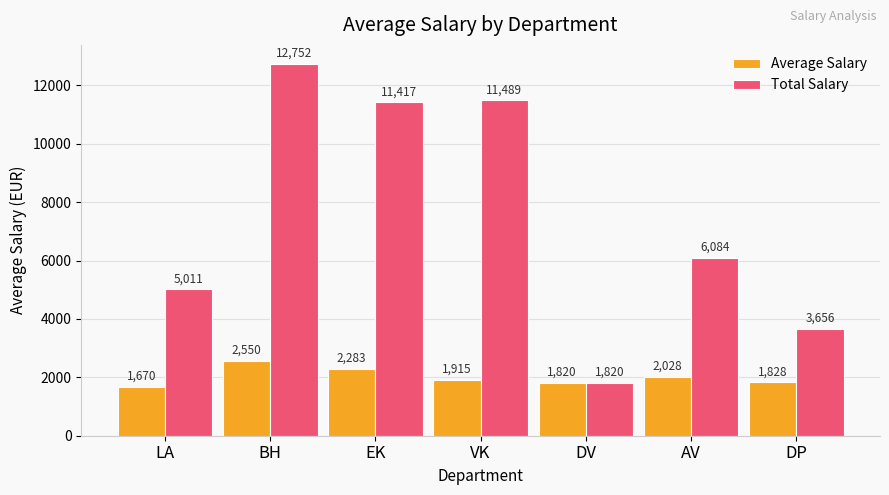

What is the maximum value shown in the chart?

12751.6